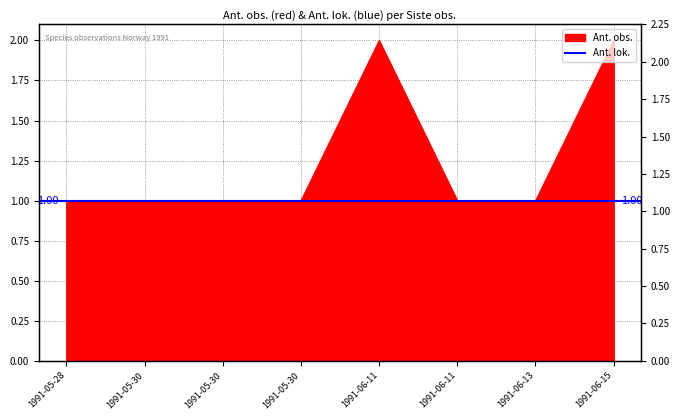

Which label corresponds to the largest value in the chart?

1991-06-11